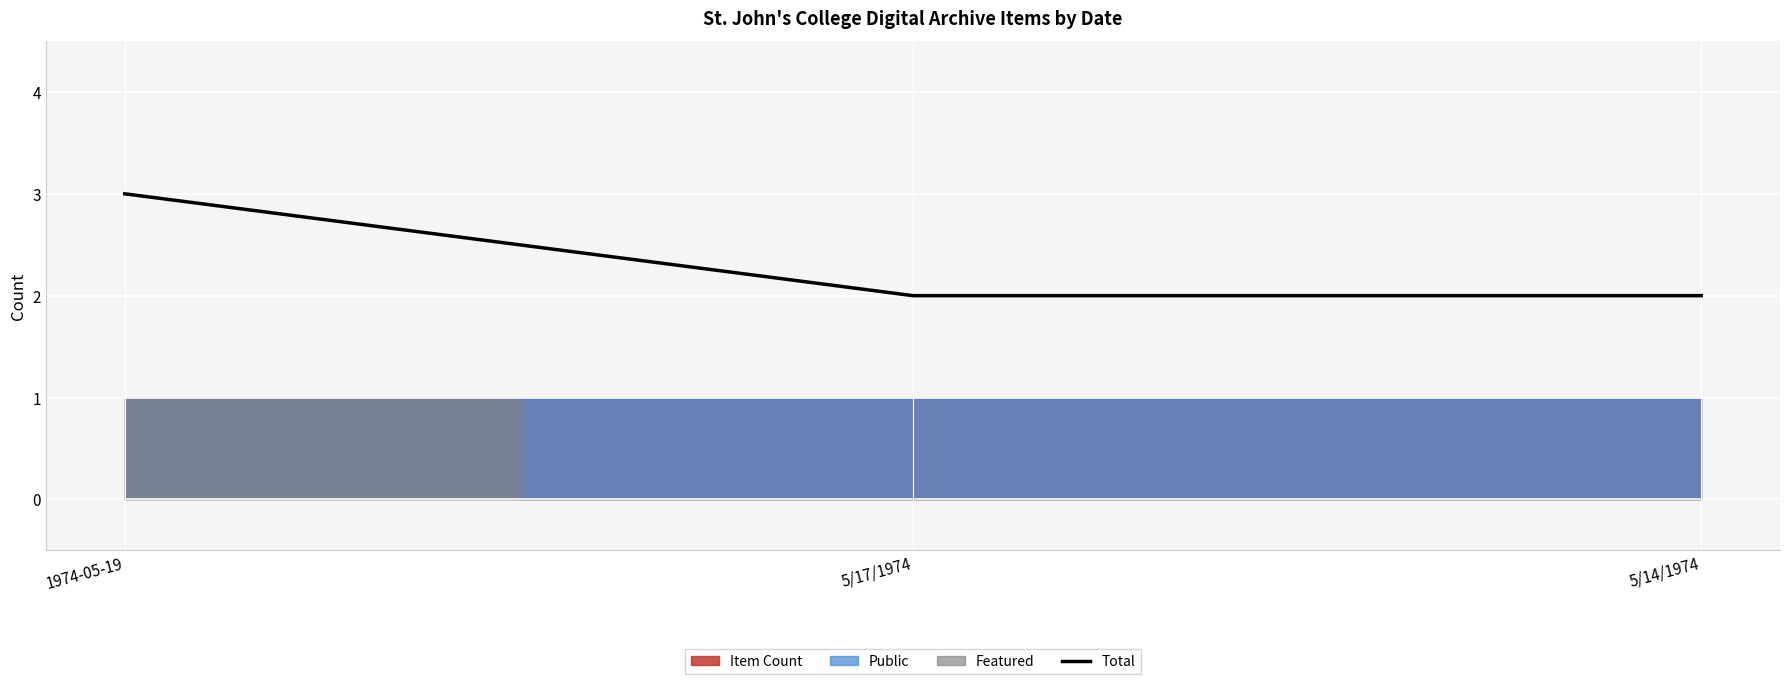

Is this an area chart (filled region under the line)?

No